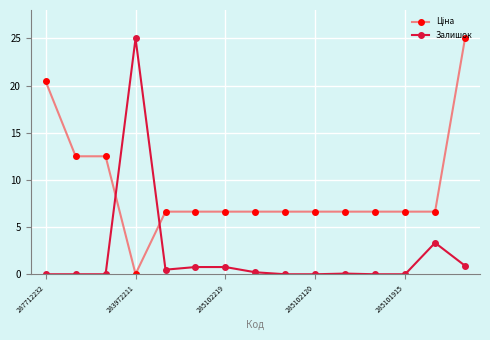

At how many categories does at least one series exceed 20?

3